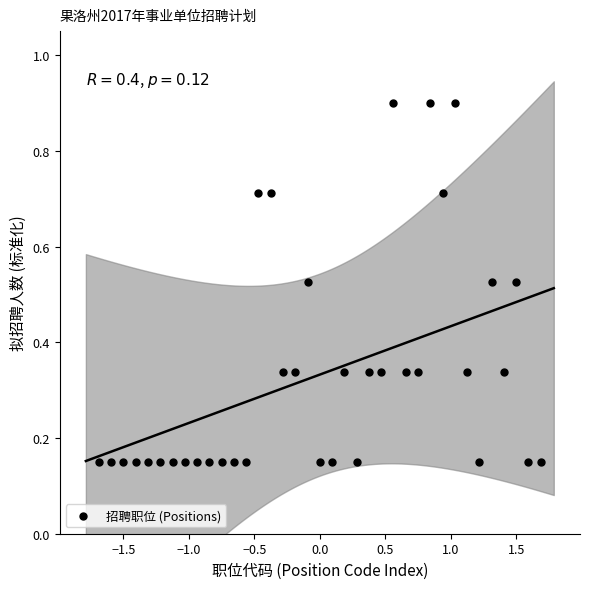

What is the range of Y values (max minus min)?

0.8